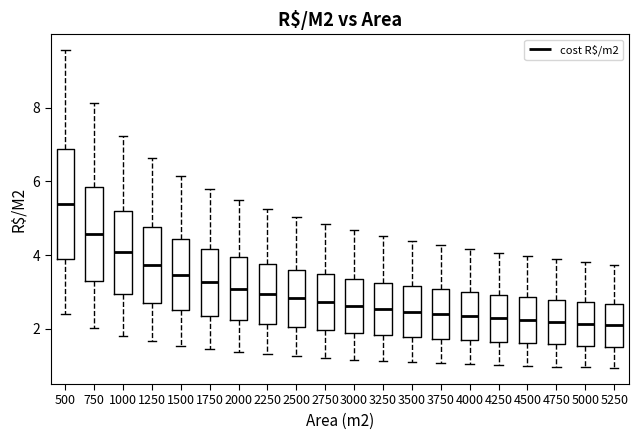

Where is the lower edge of the box at x = 4500 on the y-axis? The values are not printed on the chart, so give them approximately, as read against the axis.

1.6